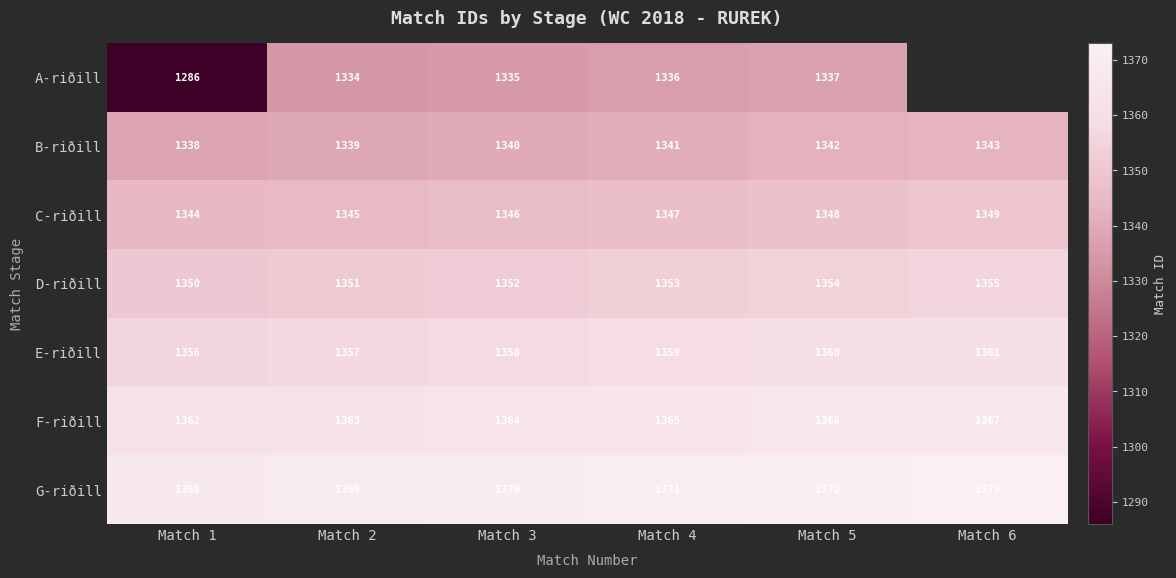

Where is G-riðill nearest to the value 1370?

Match 3